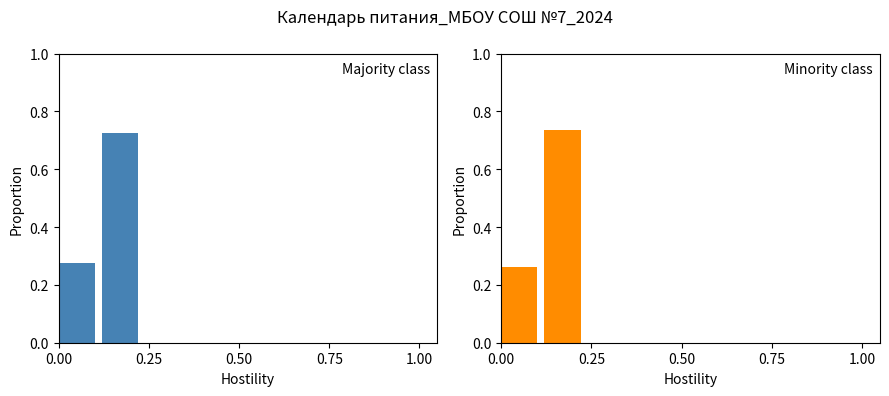

How many bars are there in each group?

2